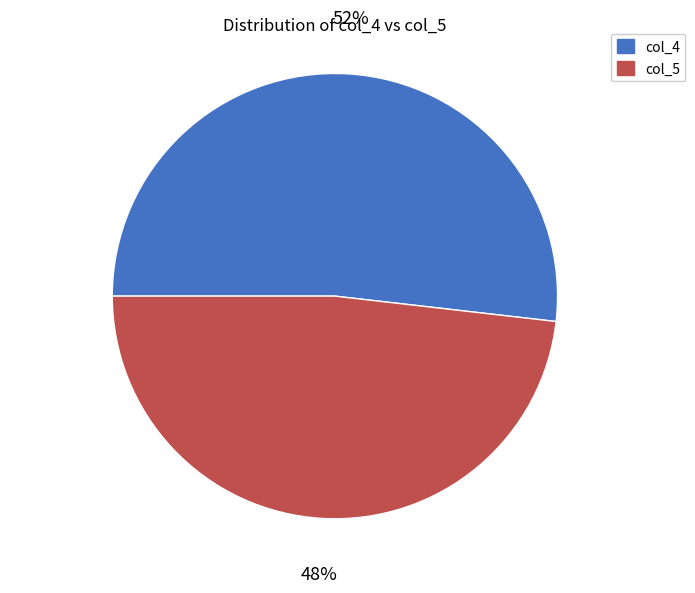

True or false: col_5 accounts for 42% of the total.

False